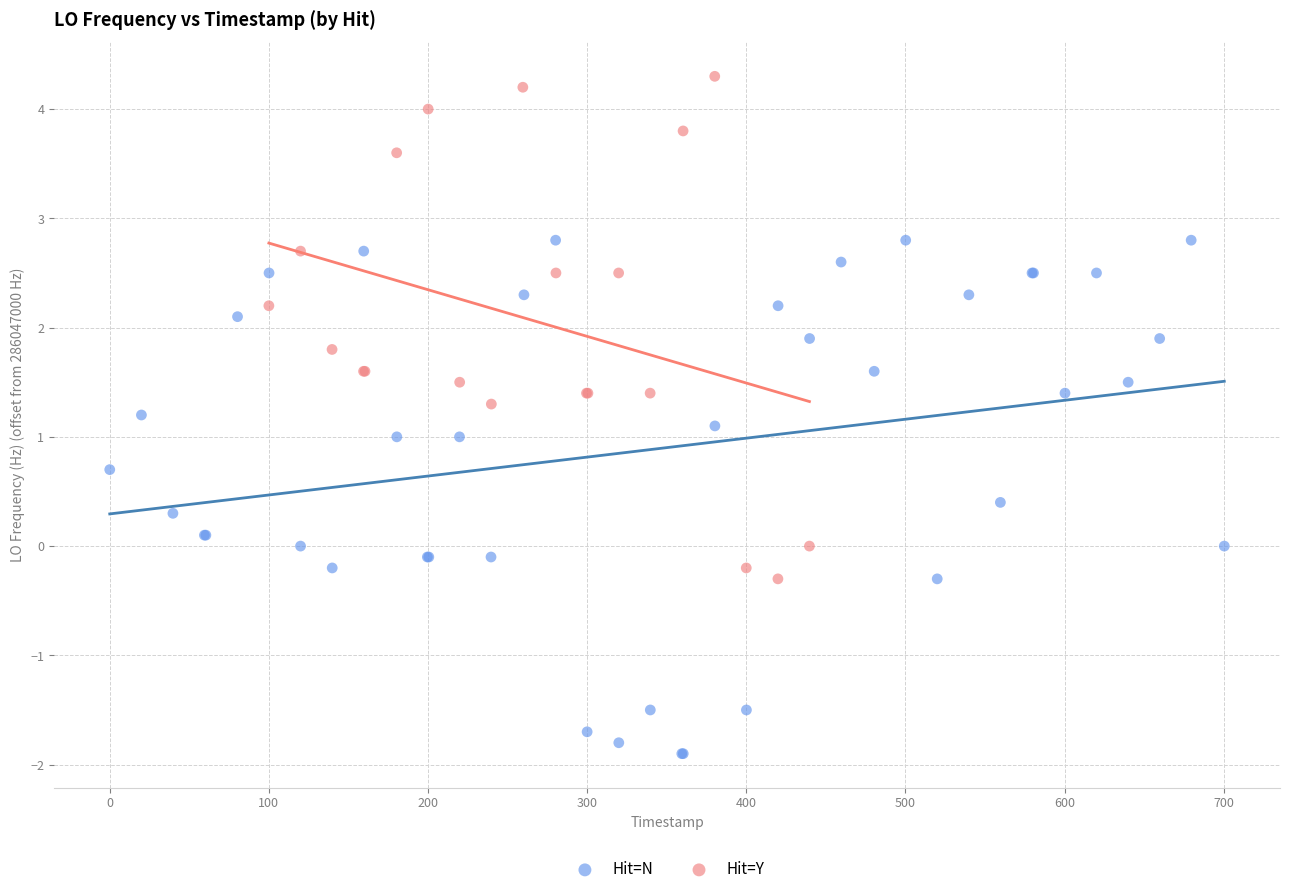

Which series has the largest Y range (max minus min)?

Hit=N